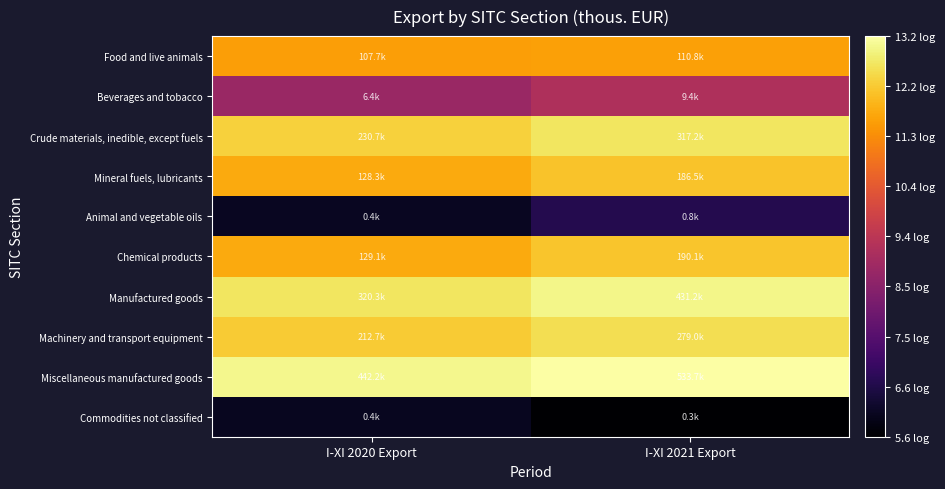

List the series in order of their peak value, lowest first.

Commodities not classified, Animal and vegetable oils, Beverages and tobacco, Food and live animals, Mineral fuels, lubricants, Chemical products, Machinery and transport equipment, Crude materials, inedible, except fuels, Manufactured goods, Miscellaneous manufactured goods